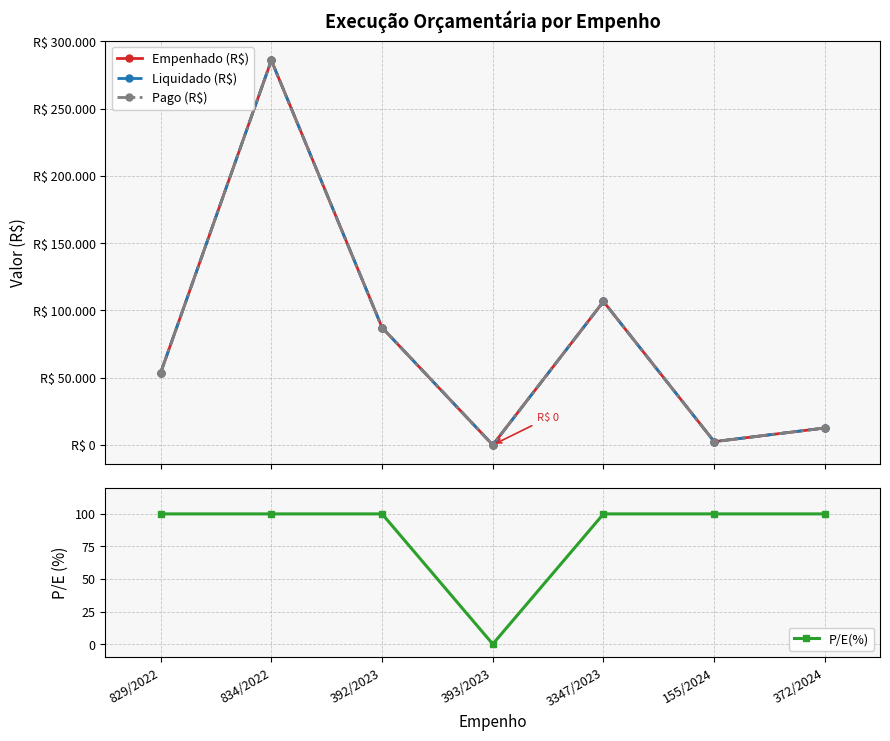

Is the value of Pago (R$) at 834/2022 greater than the value of Empenhado (R$) at 3347/2023?

Yes